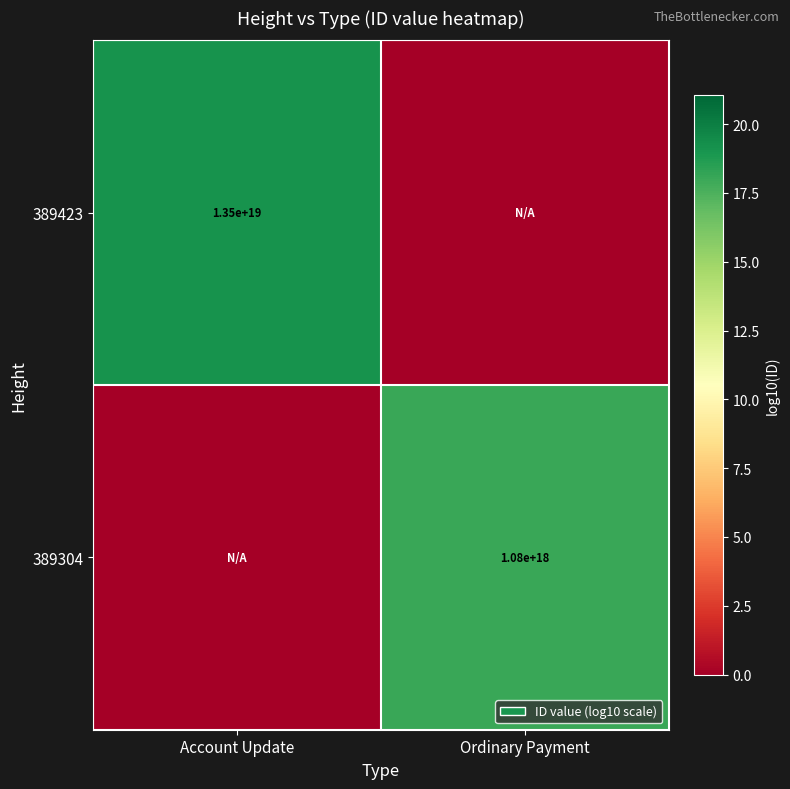

What is the total value across all series at Ordinary Payment?

18.0